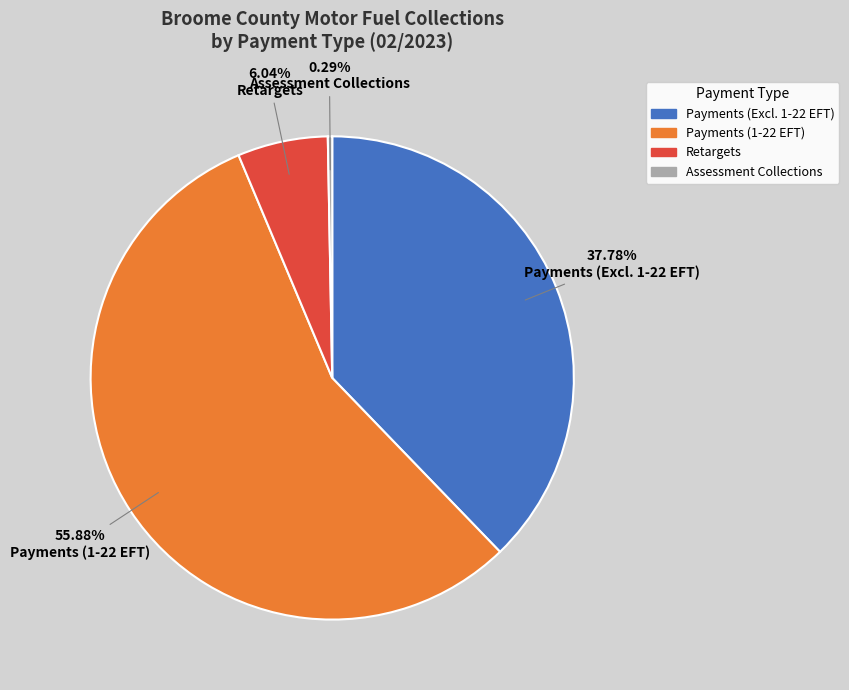

Is there any slice that represents more than half of the pie?

Yes